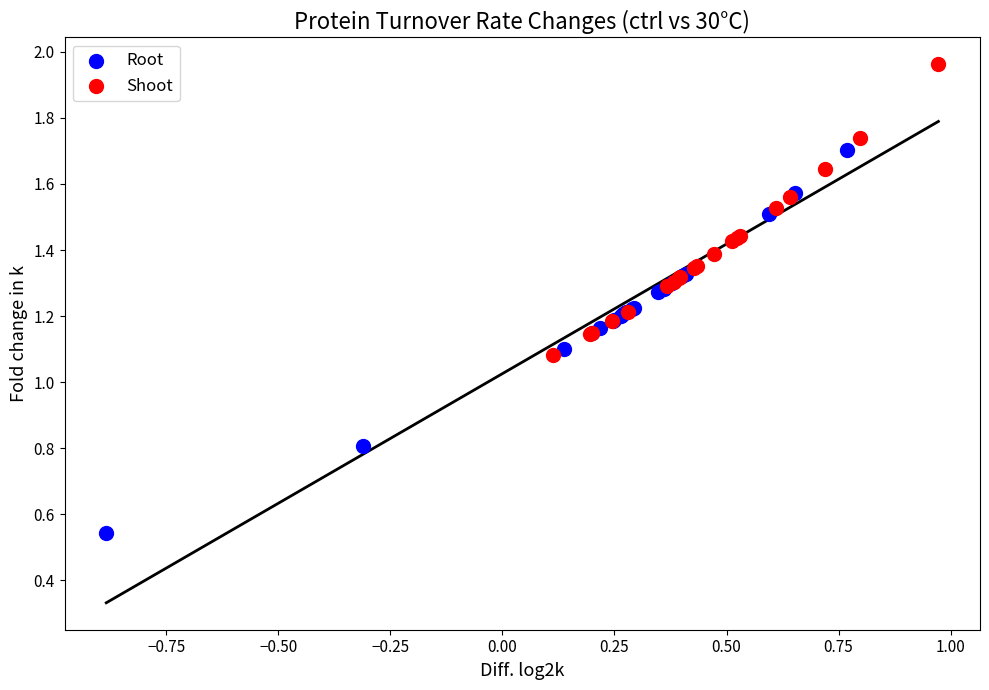

Which series has the widest spread of Y values?

Root